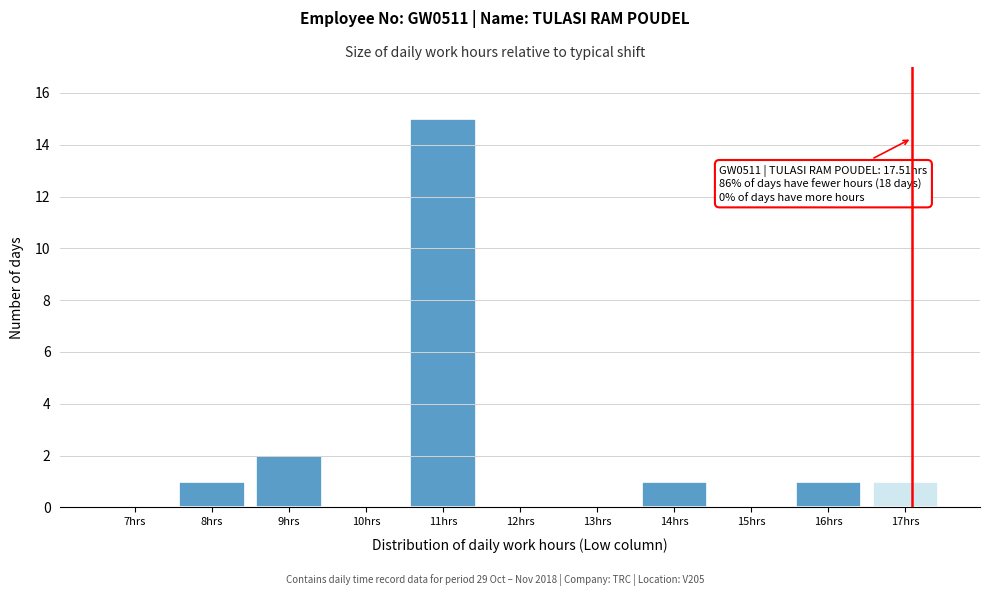

Reading left to right, list all the values displayed in this chart.

7hrs=0	8hrs=1	9hrs=2	10hrs=0	11hrs=15	12hrs=0	13hrs=0	14hrs=1	15hrs=0	16hrs=1	17hrs=1